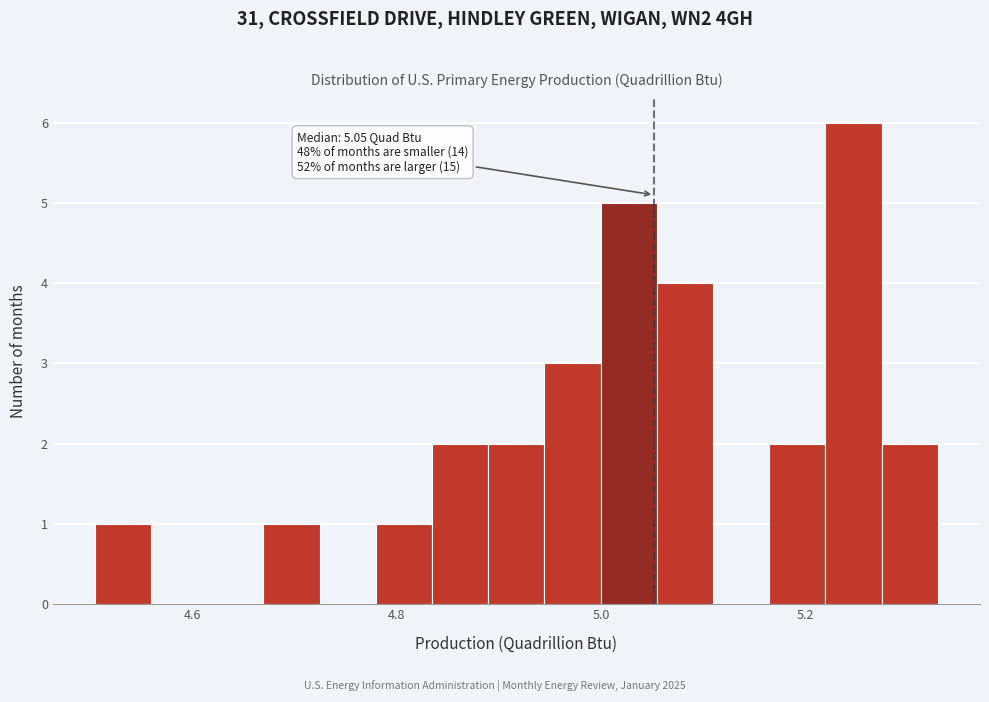

Read against the x-axis, roughly where is the centre of the tallest bar?

5.24